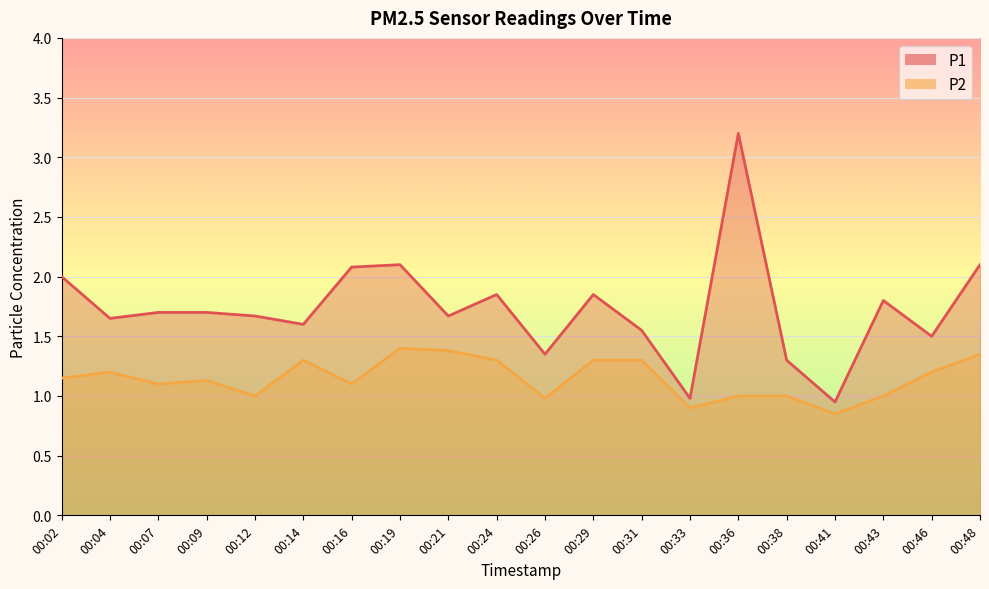

How many series are shown in this chart?

2